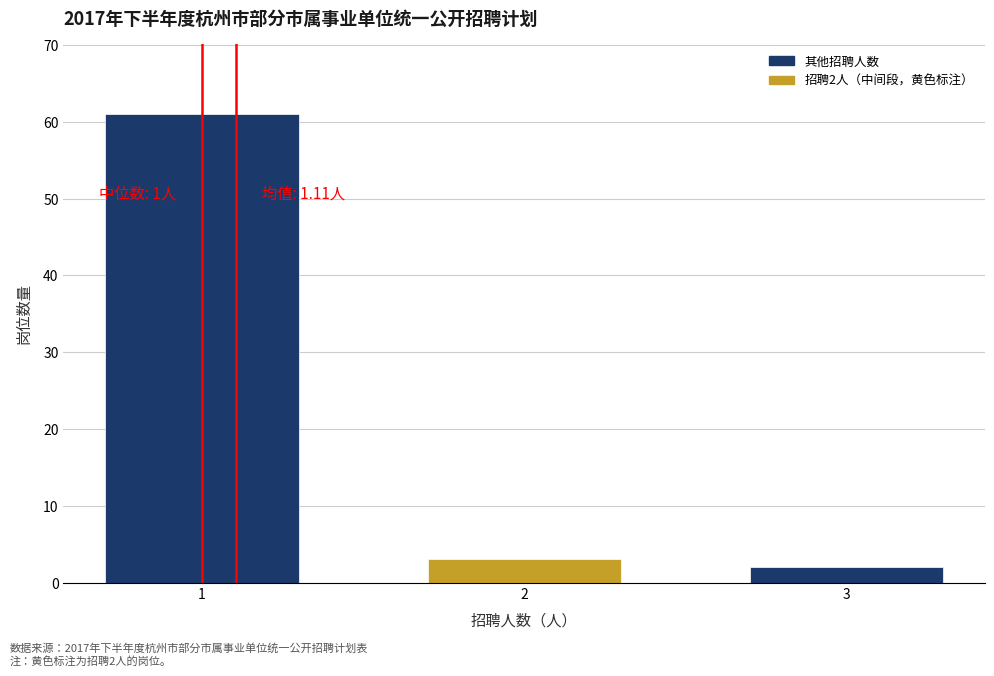

Reading left to right, what are all the values shown in this chart?

61	3	2